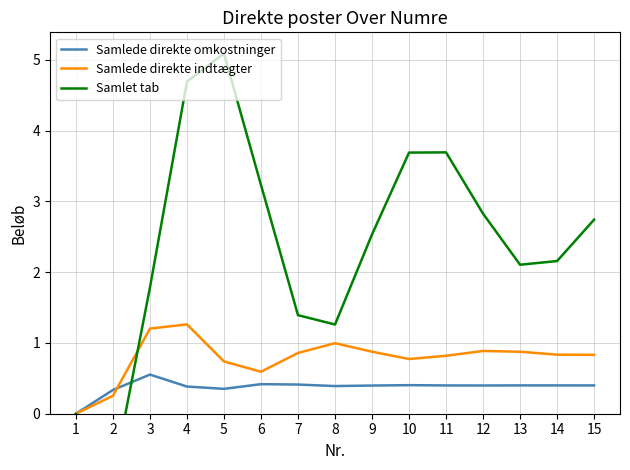

In Samlet tab, how many points are lower than both neighbors (excluding endpoints)?

3